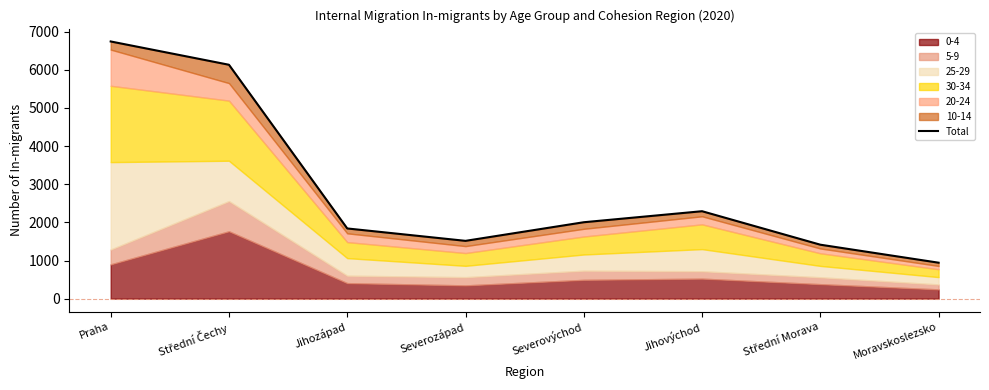

How many points are lower than both their immediate neighbors (excluding endpoints)?

1